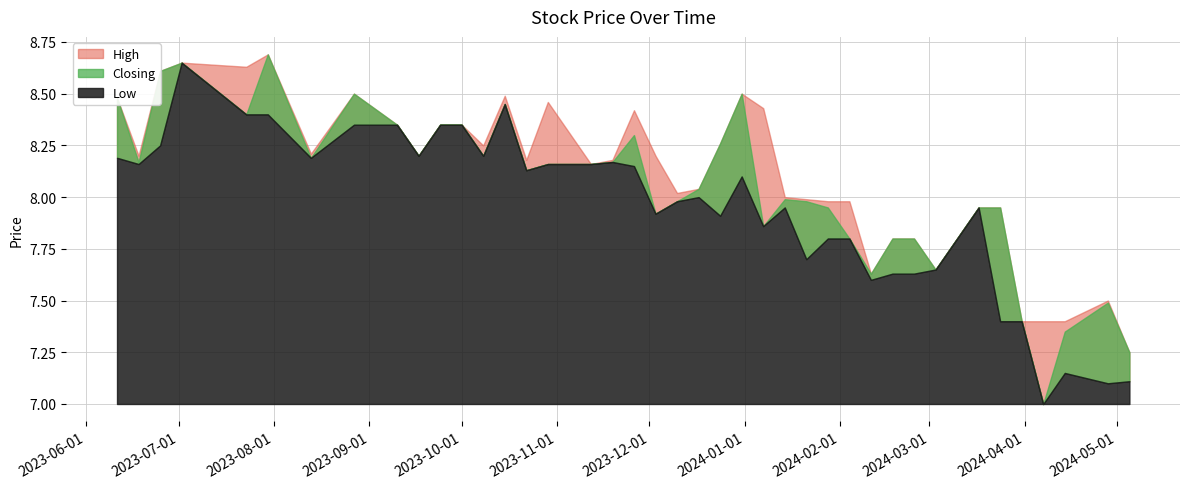

At which category does the chart reach its minimum across all series?

07/04/2024